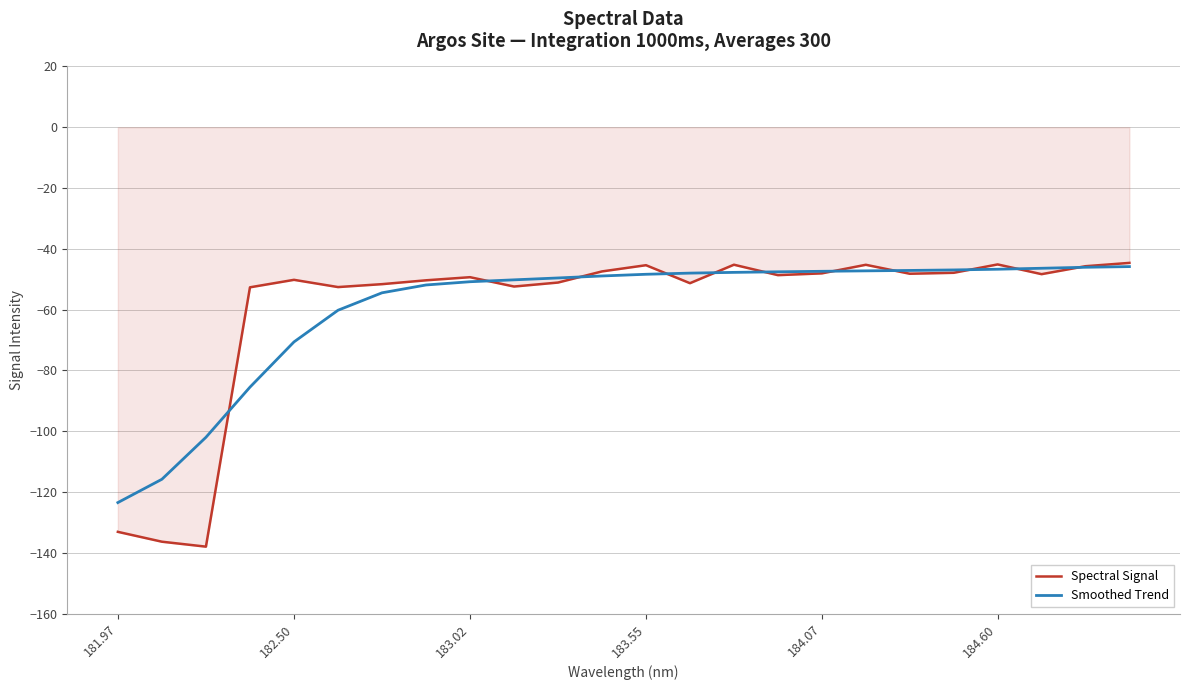

What is the greatest value displayed?

-44.6